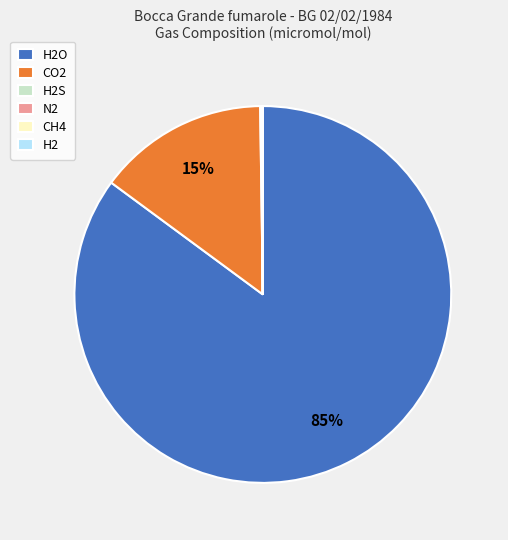

To the nearest percent, what is the average slice percentage?

17%